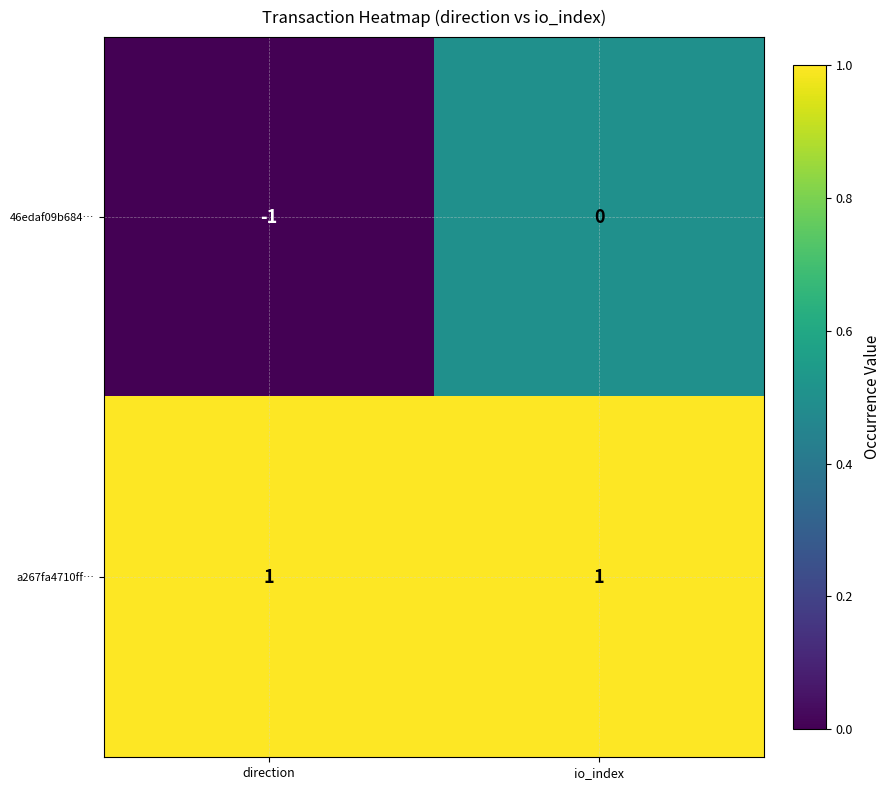

Reading left to right, list all the values displayed in this chart.

46edaf09b684…: direction=-1	io_index=0
a267fa4710ff…: direction=1	io_index=1